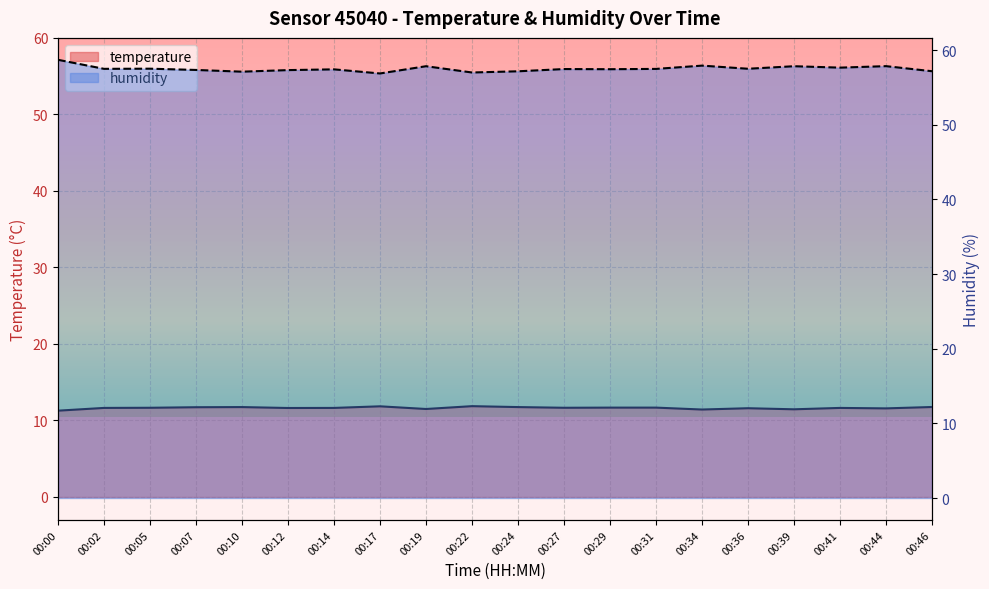

What is the minimum value for temperature?

11.3